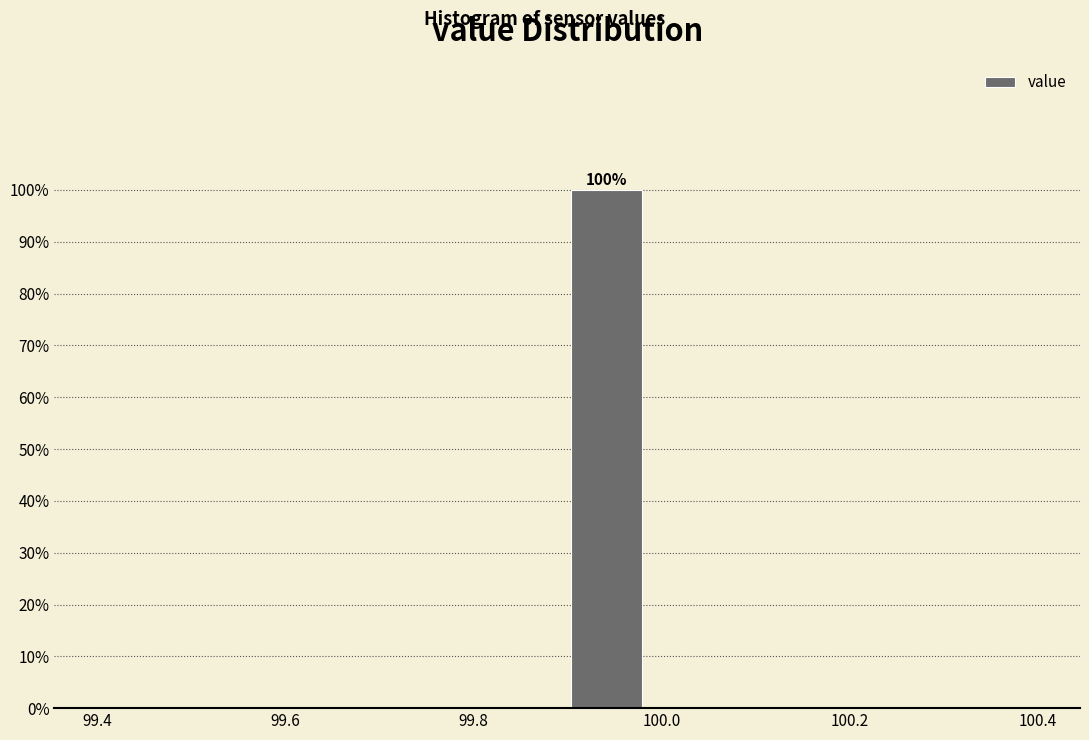

Over which range of the x-axis is the bar tallest?

99.90 to 99.98